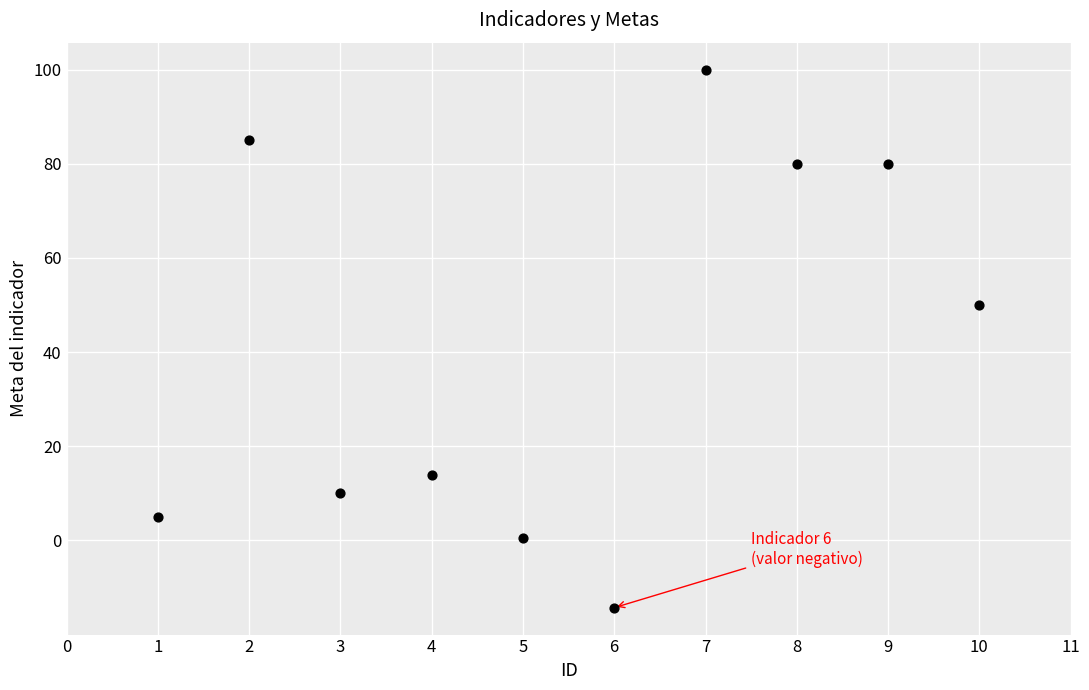

What is the range of Y values (max minus min)?

114.3